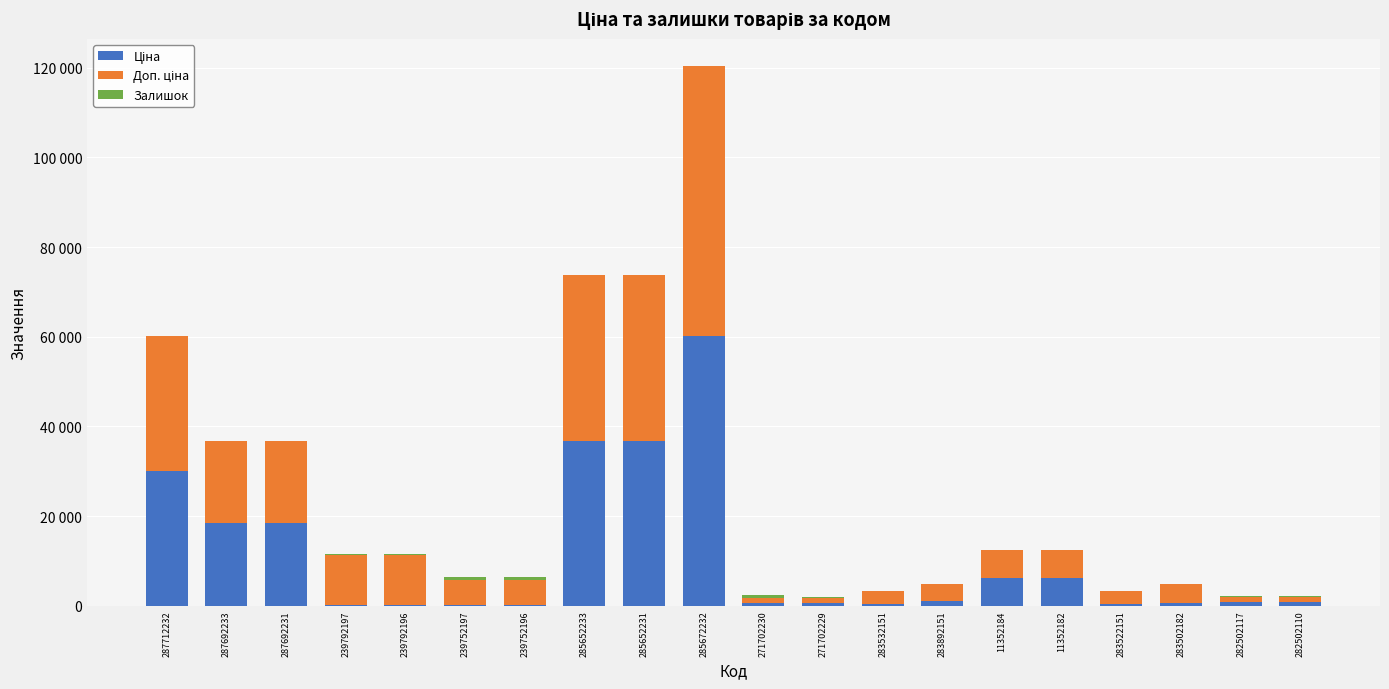

At which category is the sum across all series the highest?

285672232